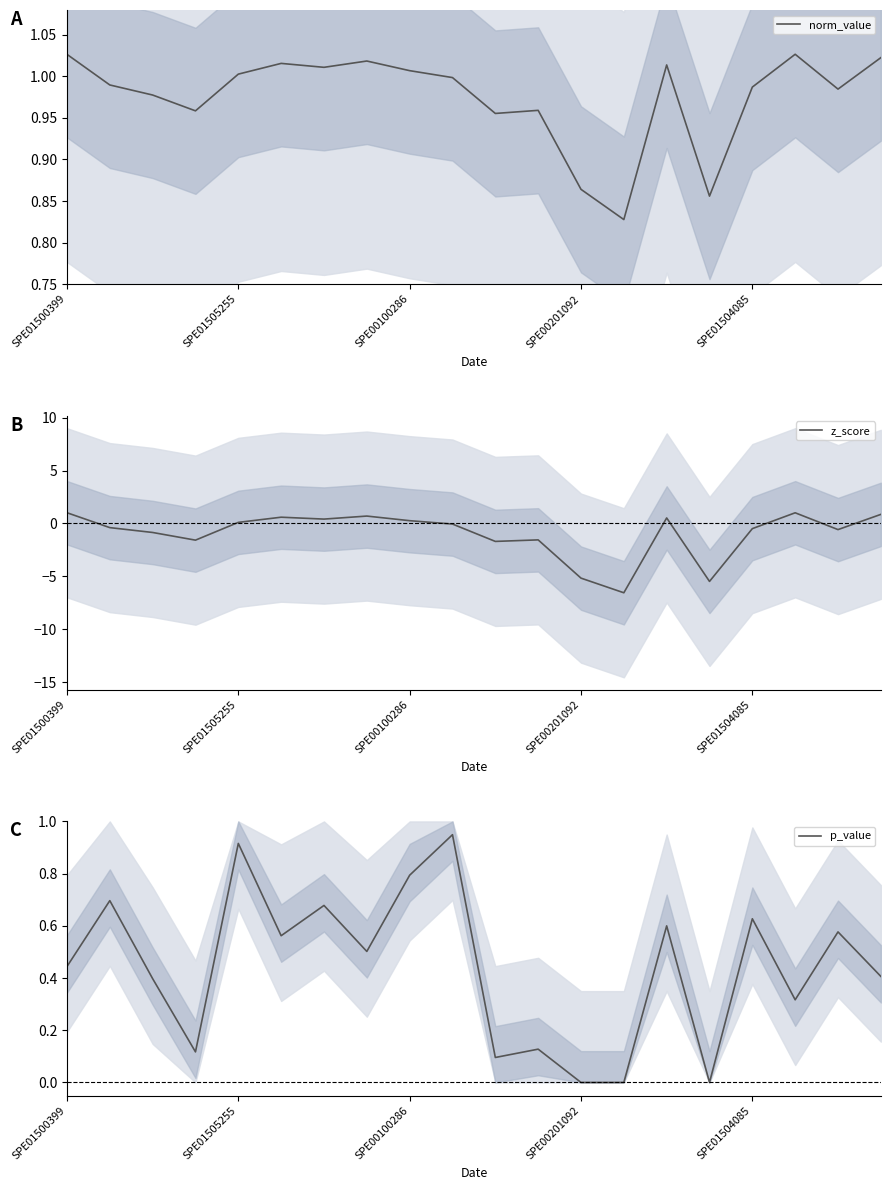

Is it true that norm_value equals 1.4 at SPE01505255?

False